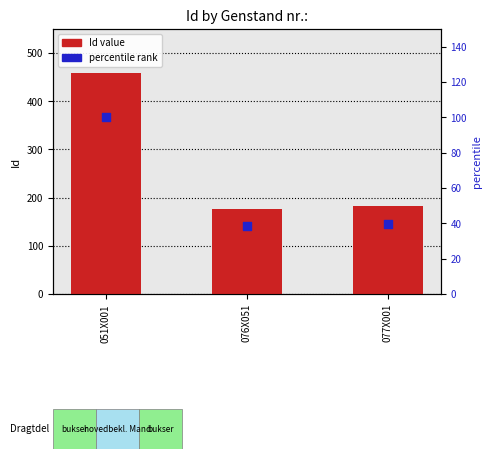

Which series reaches the maximum Y coordinate?

Id value